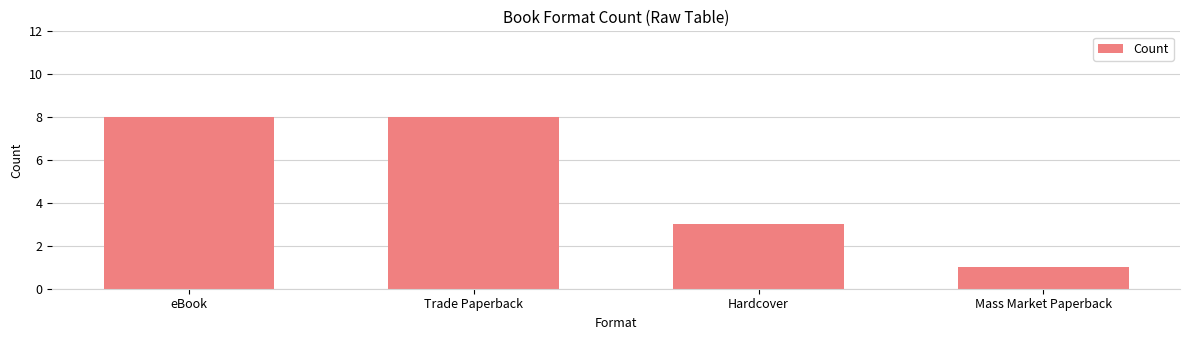

The chart shows a value of 5 at eBook. True or false?

False